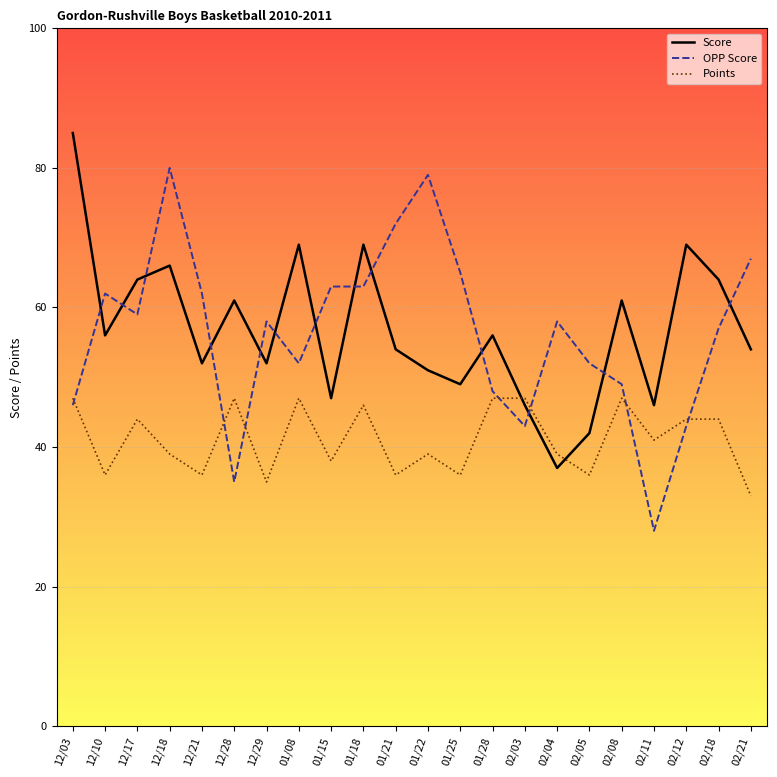

At which category is the sum across all series the highest?

12/18